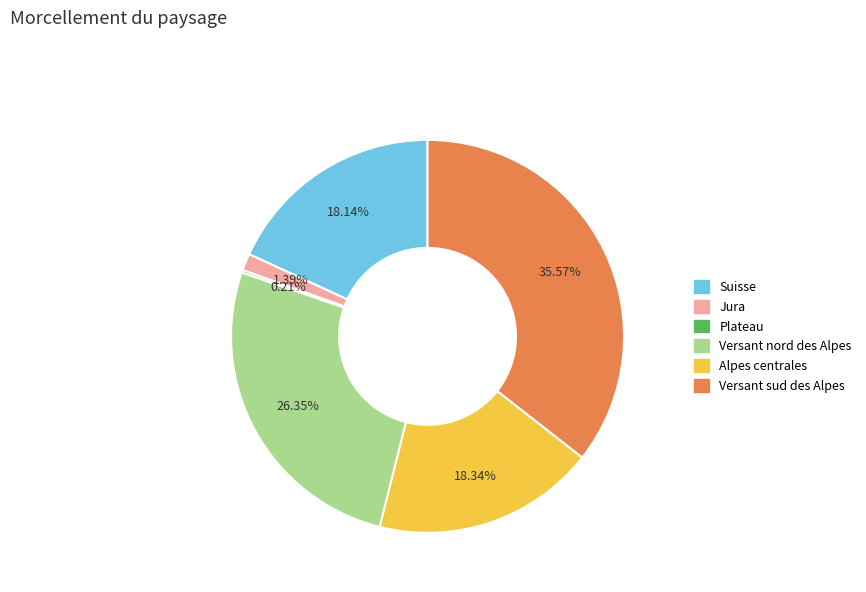

What is the total percentage of Suisse and Versant nord des Alpes?

44.5%